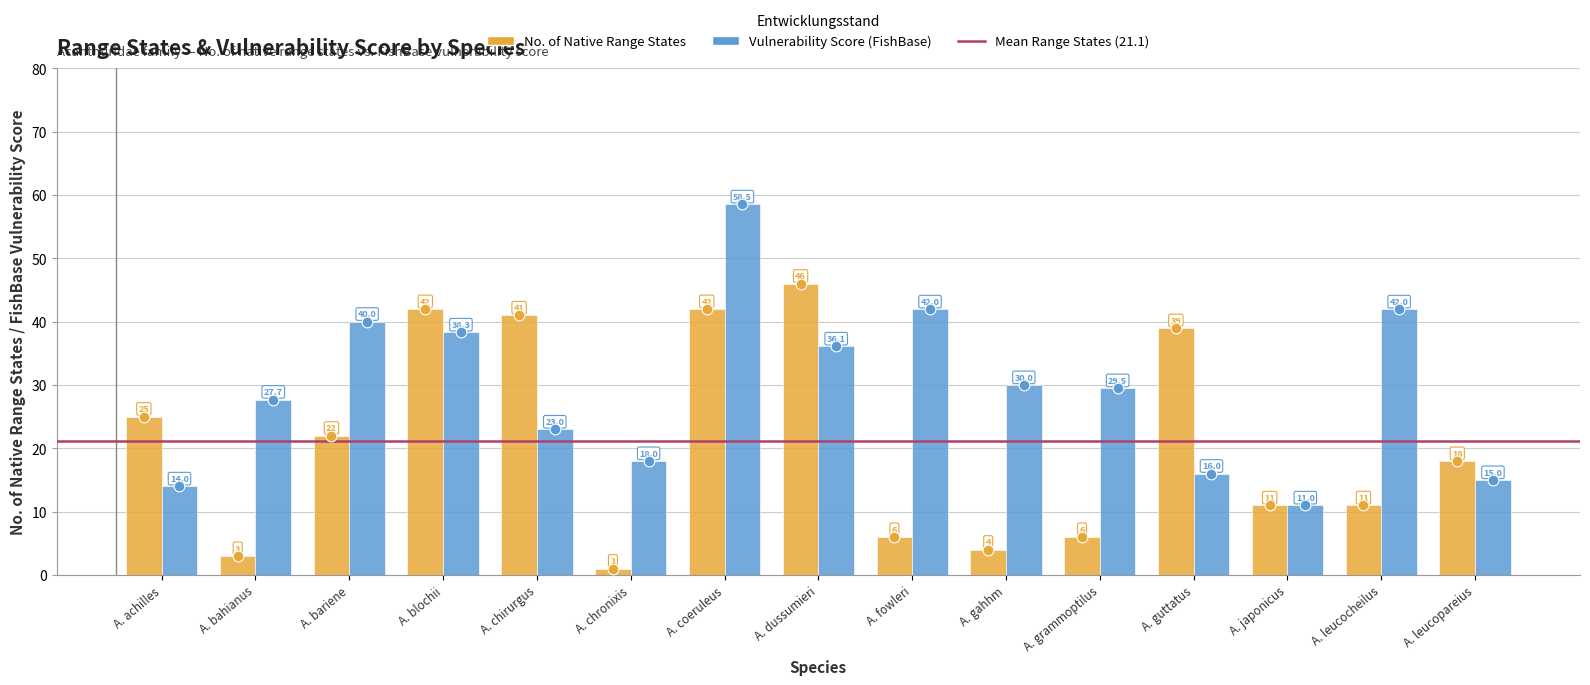

What is the total value across all series at A. bahianus?

30.7